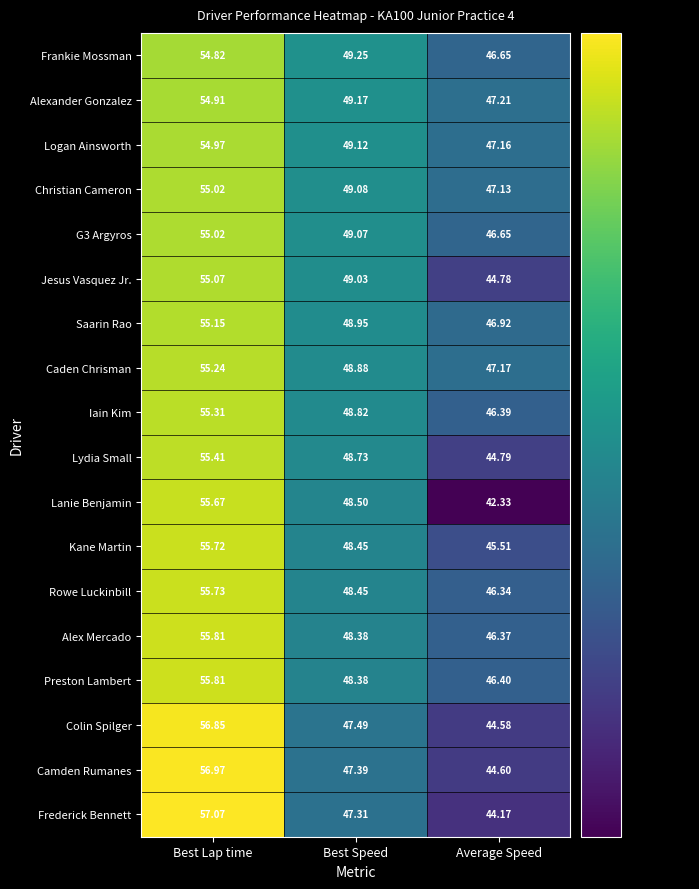

At which label is Alexander Gonzalez closest to 51?

Best Speed